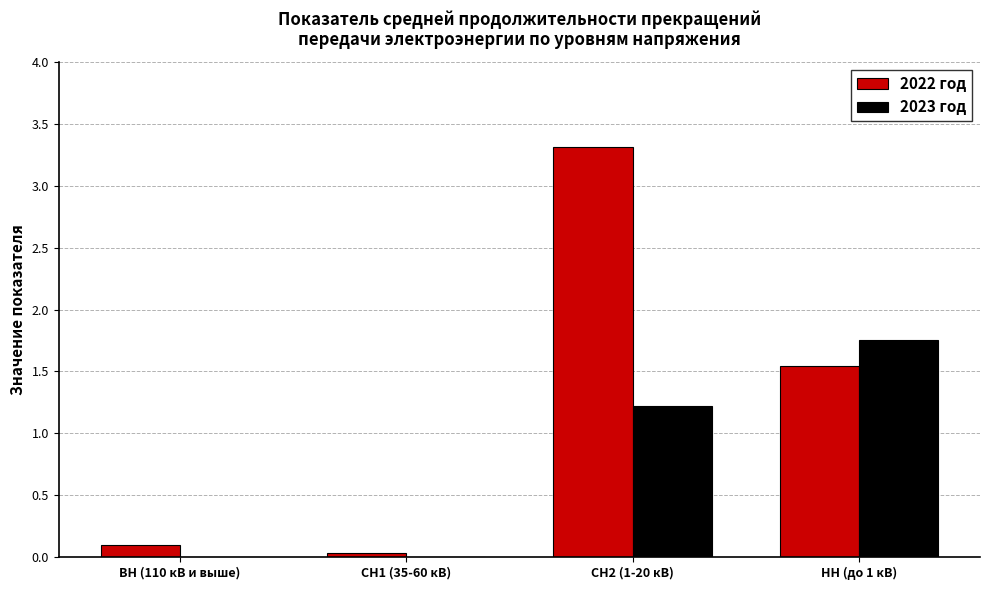

What is the sum of the 2023 год values at СН2 (1-20 кВ) and НН (до 1 кВ)?

3.0